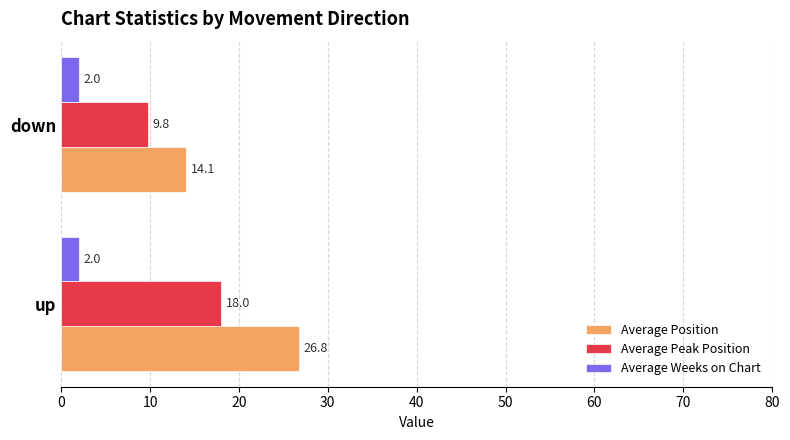

What is the greatest value displayed?

26.8